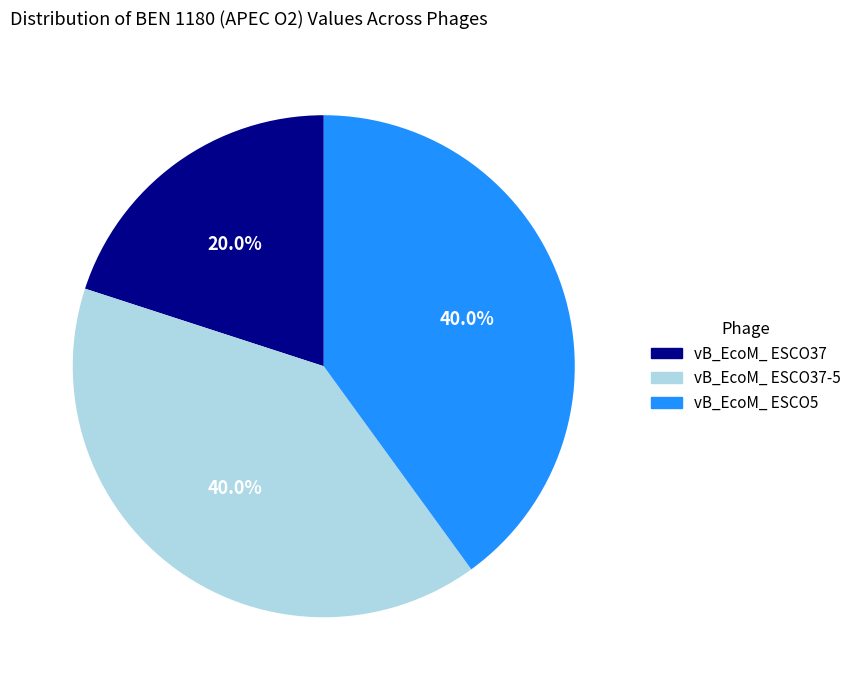

Is there a majority slice in this chart?

No